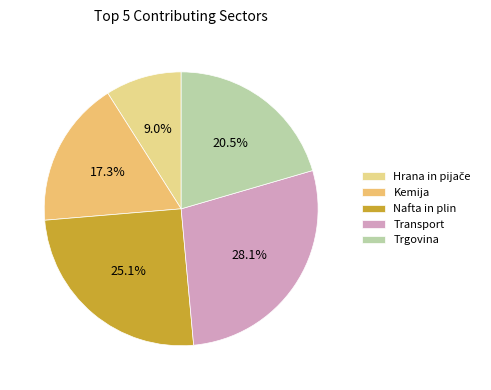

How many slices are in this pie chart?

5